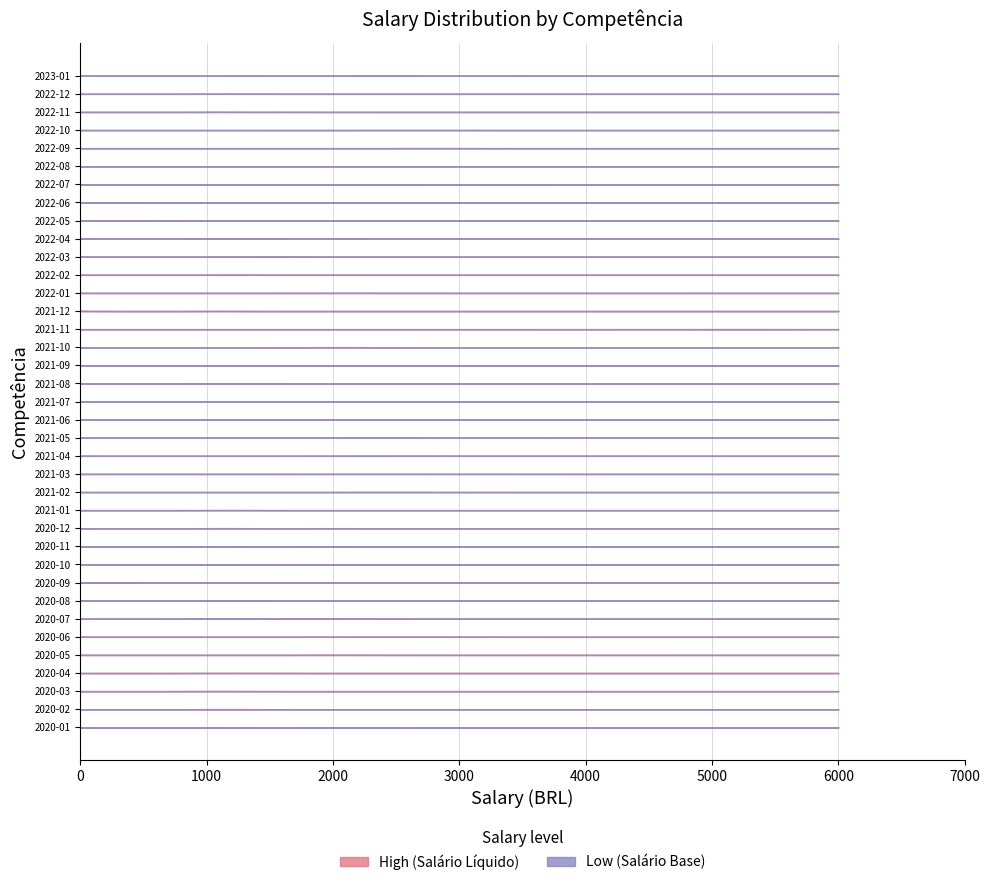

Is this an area chart (filled region under the line)?

No